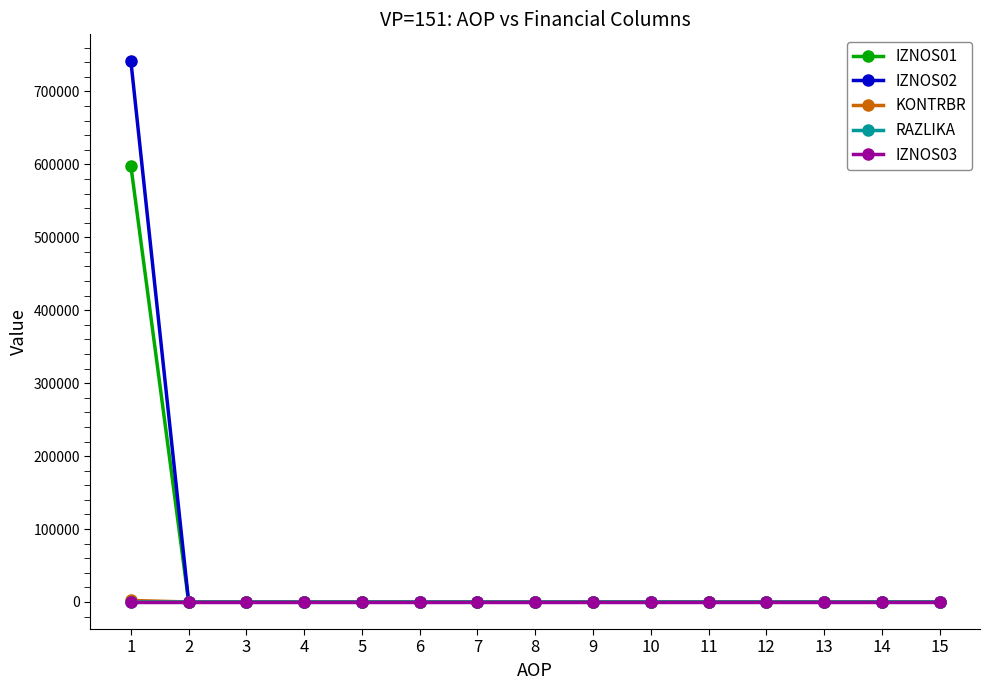

Is the value of KONTRBR at 6 greater than the value of IZNOS02 at 1?

No